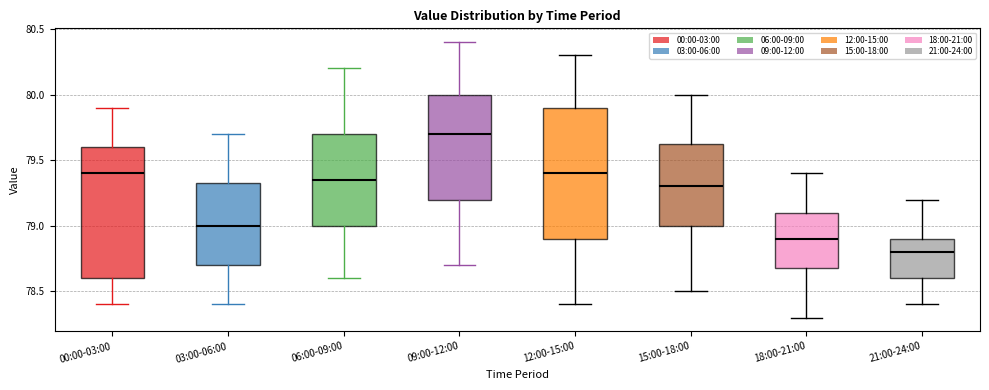

Where does the upper whisker of the box for 21:00-24:00 end on the y-axis? The values are not printed on the chart, so give them approximately, as read against the axis.

79.20